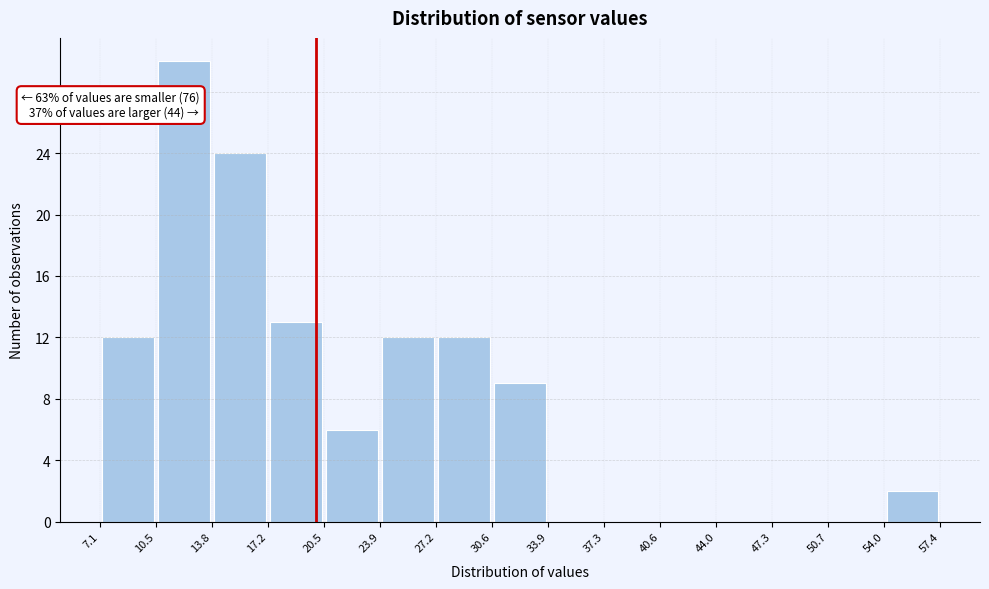

Over which range of the x-axis is the bar tallest?

10.5 to 13.8